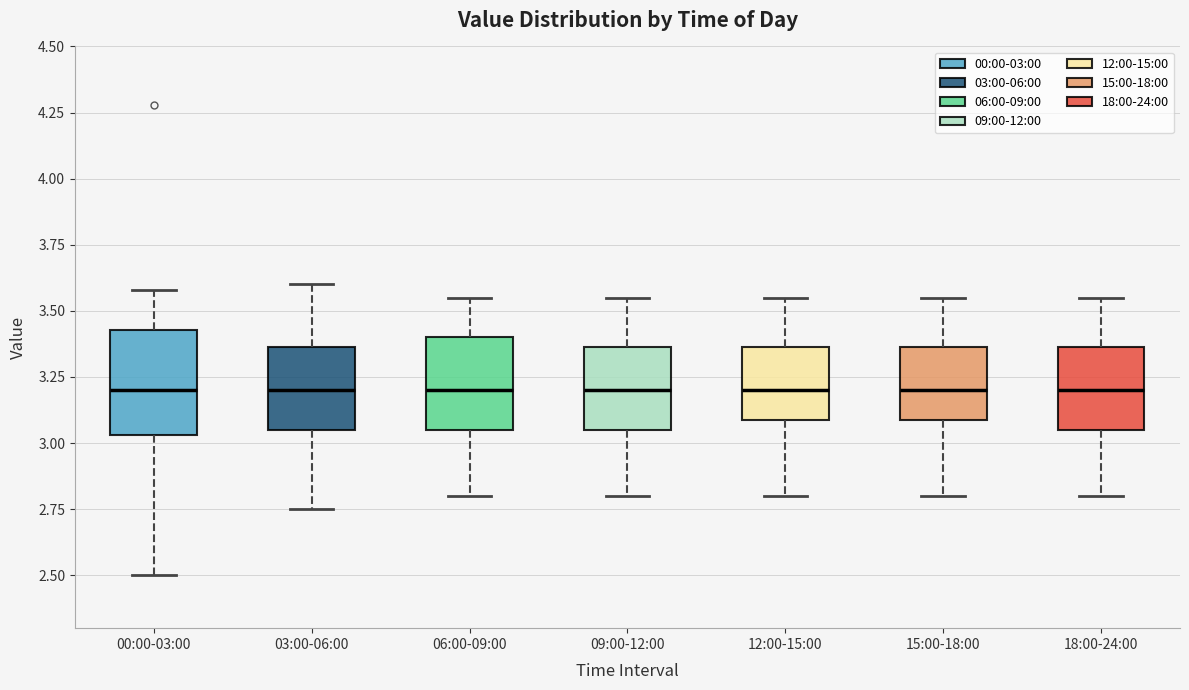

Where does the upper whisker of the box for 06:00-09:00 end on the y-axis? The values are not printed on the chart, so give them approximately, as read against the axis.

3.55